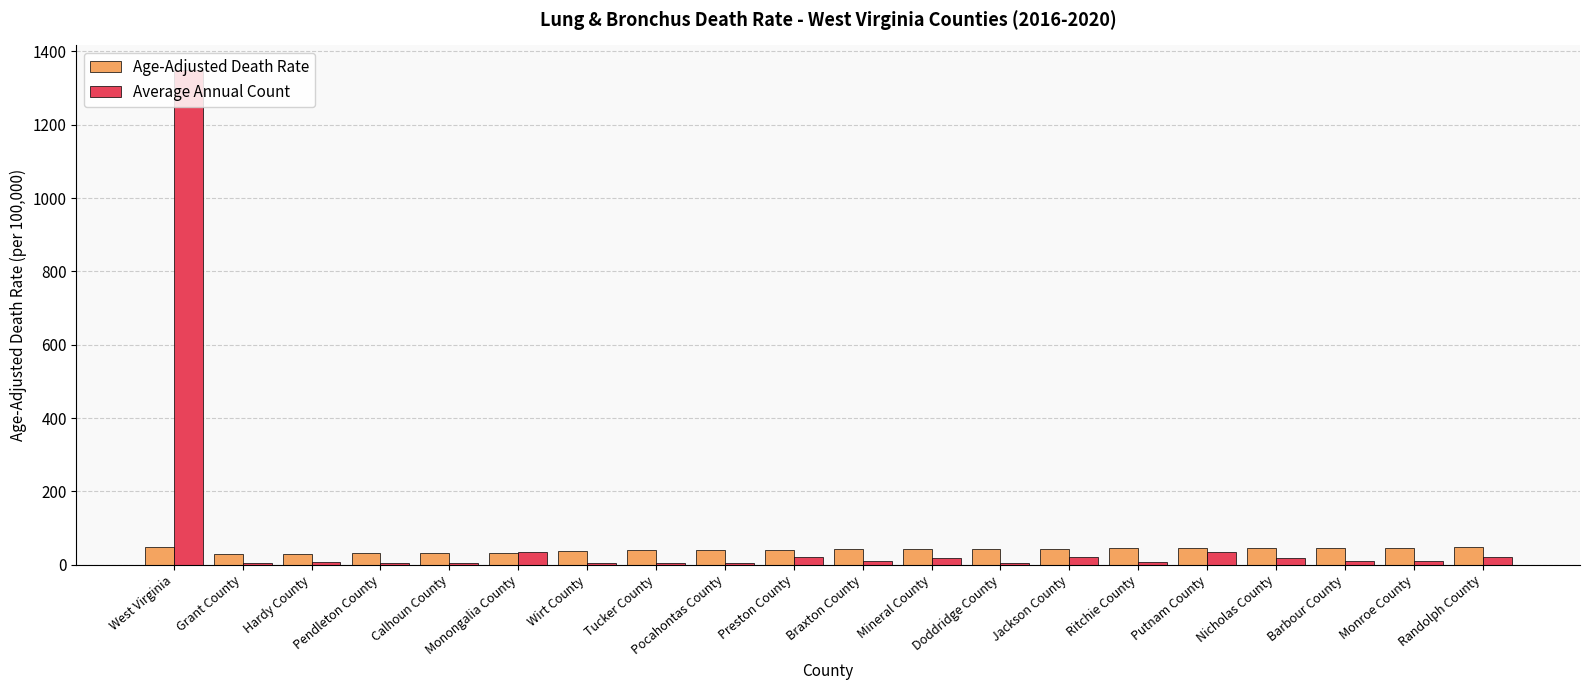

Is it true that Average Annual Count equals 1349.0 at West Virginia?

True